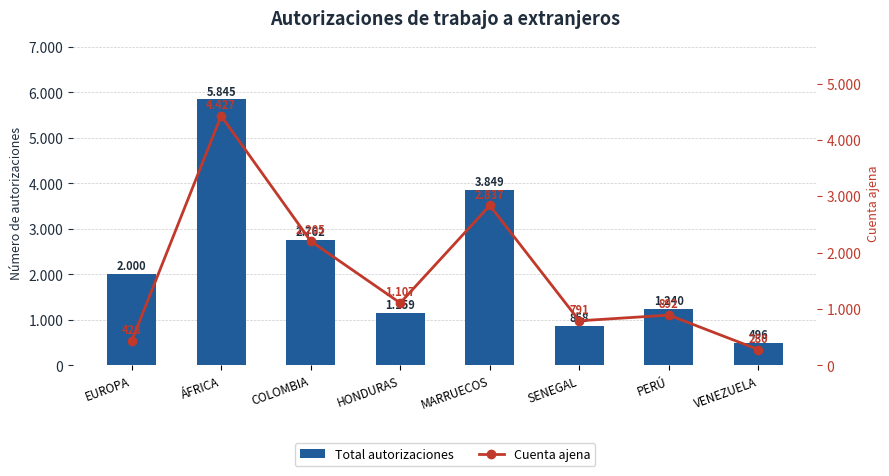

What is the approximate value of Total autorizaciones at EUROPA?

2000